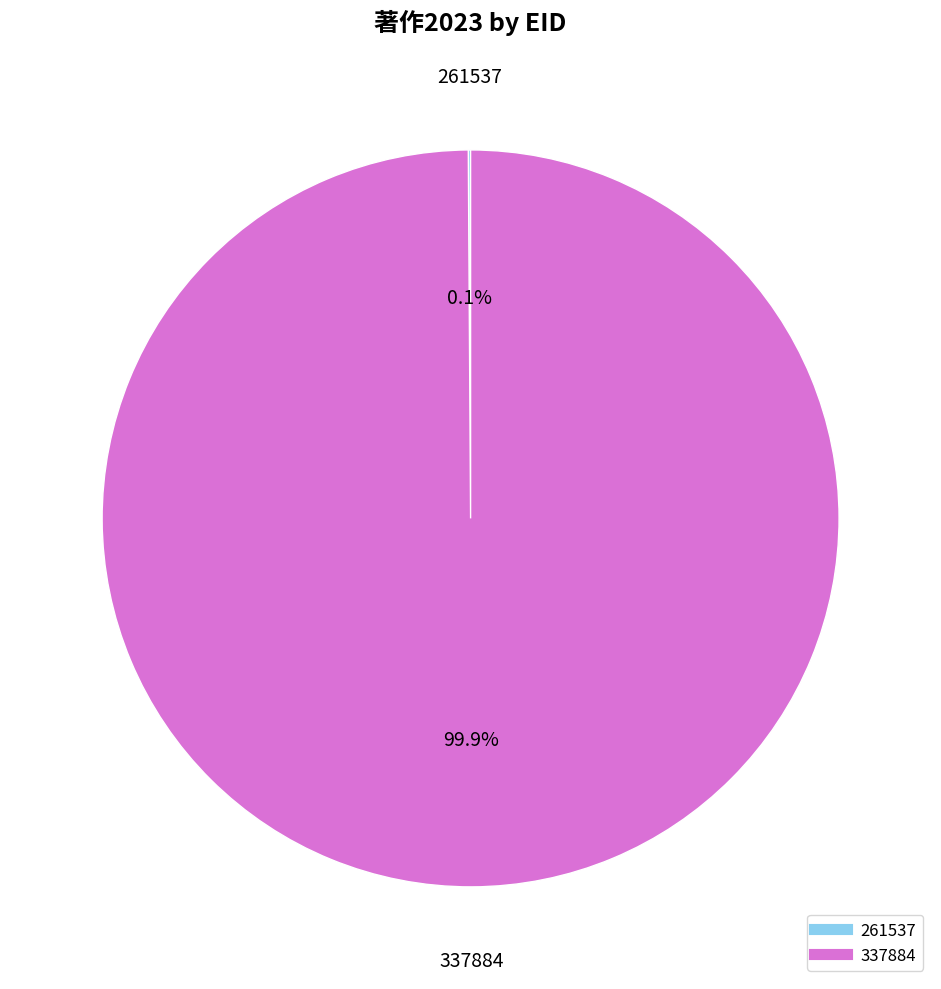

Which category has the biggest portion of the pie?

337884